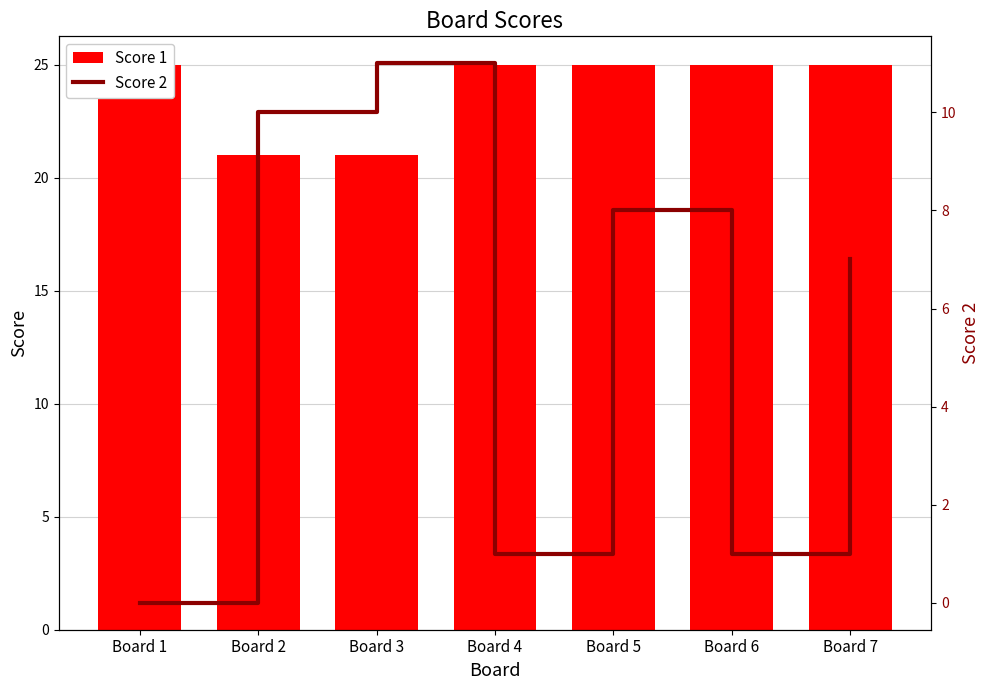

Reading left to right, what are all the values shown in this chart?

Score 1: Board 1=25	Board 2=21	Board 3=21	Board 4=25	Board 5=25	Board 6=25	Board 7=25
Score 2: Board 1=0	Board 2=10	Board 3=11	Board 4=1	Board 5=8	Board 6=1	Board 7=7